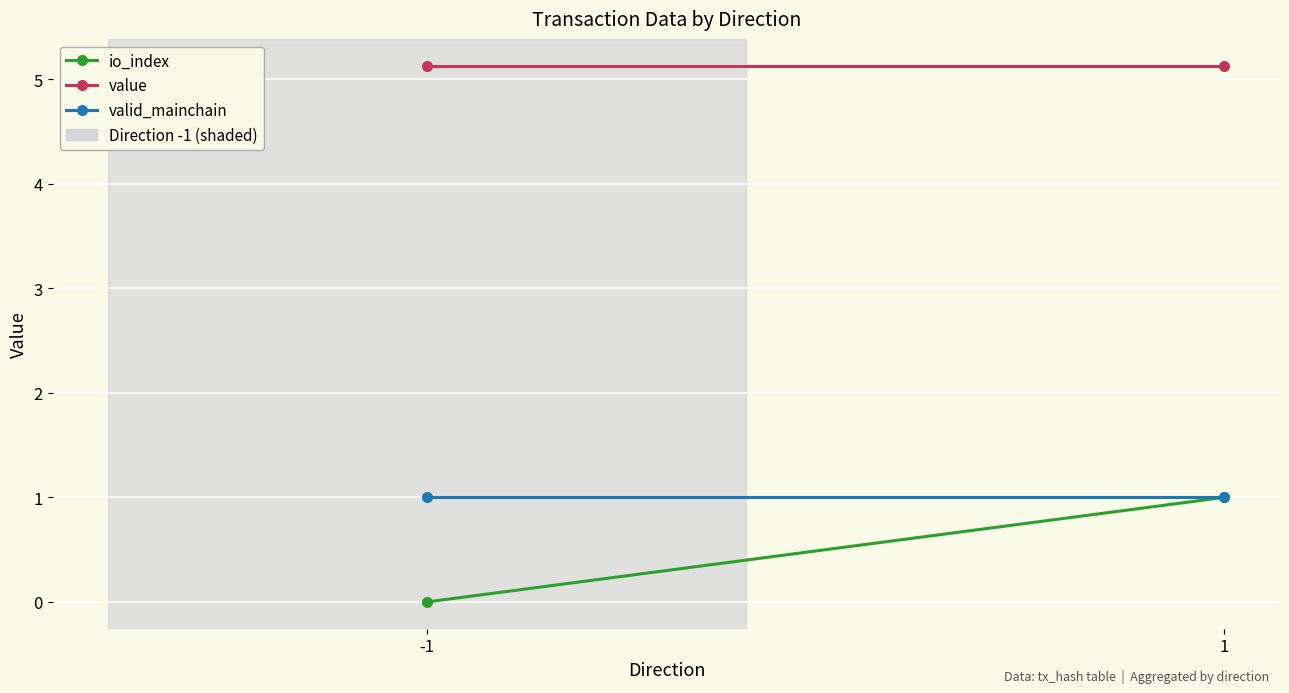

Is it true that io_index equals 0.0 at -1?

True